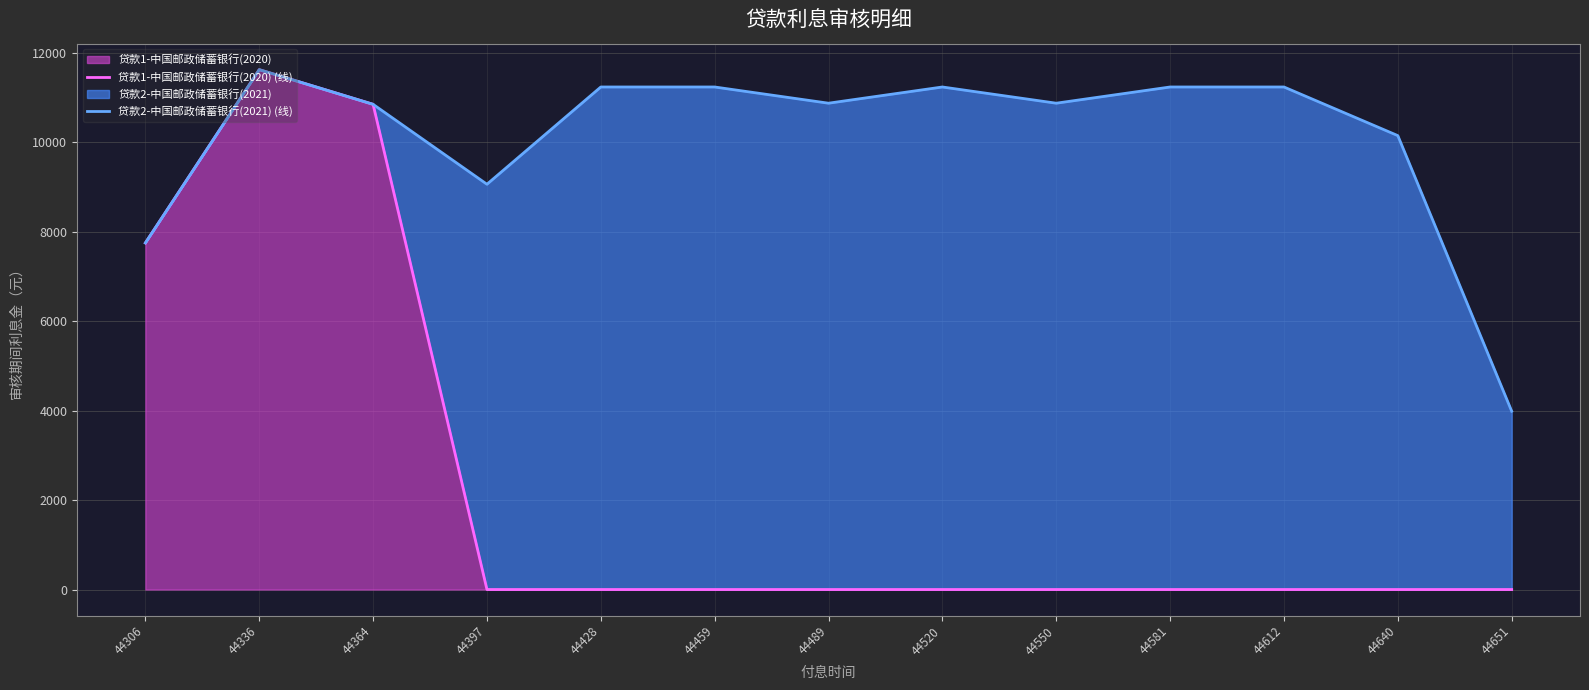

Between 44489 and 44520, which is larger?

44489